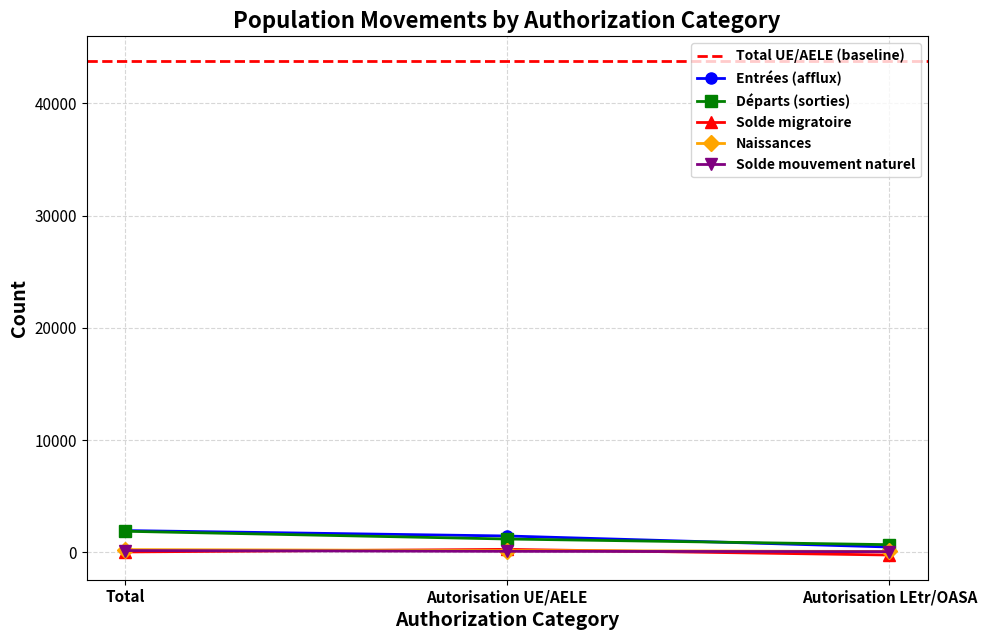

True or false: Départs (sorties) has a value of 1887 at Total.

True